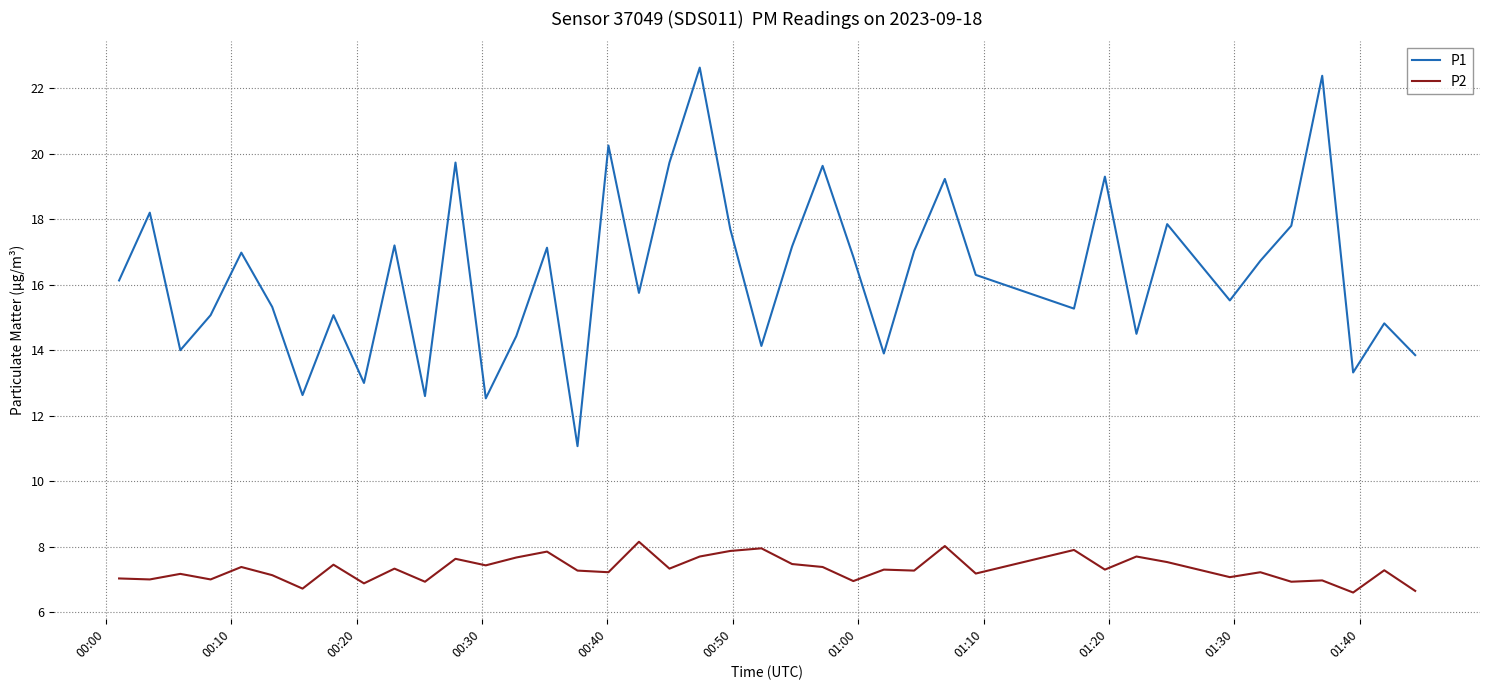

Which series has the largest range (max minus min)?

P1